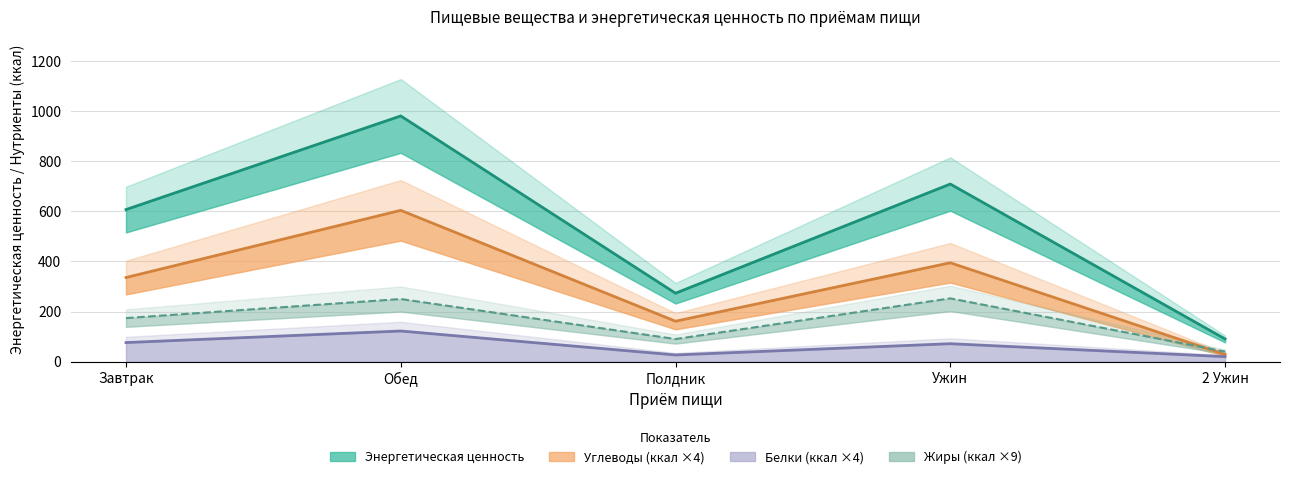

At which category is the sum across all series the highest?

Обед